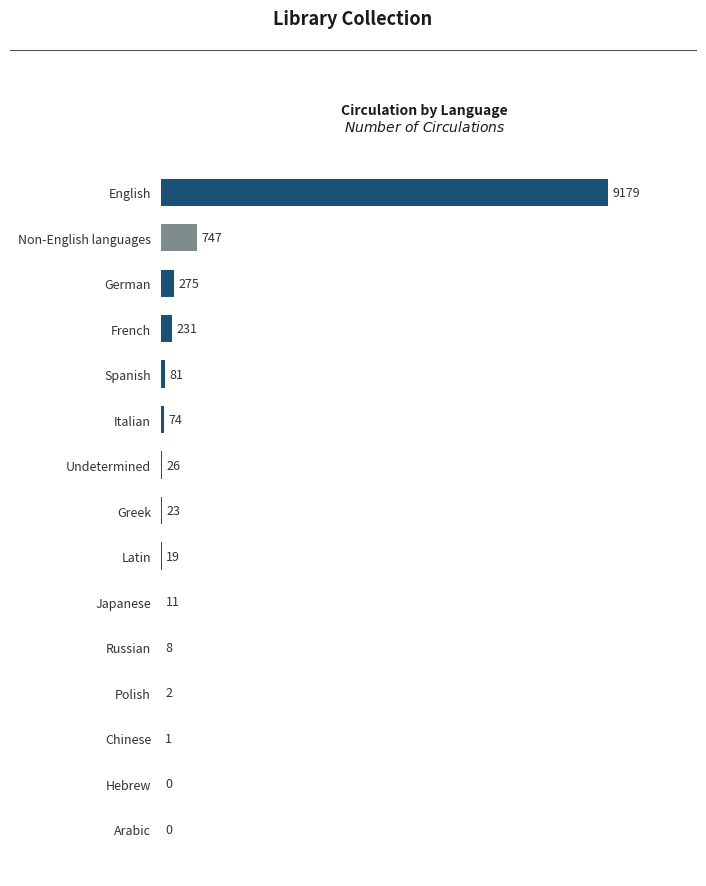

What is the greatest value displayed?

9179